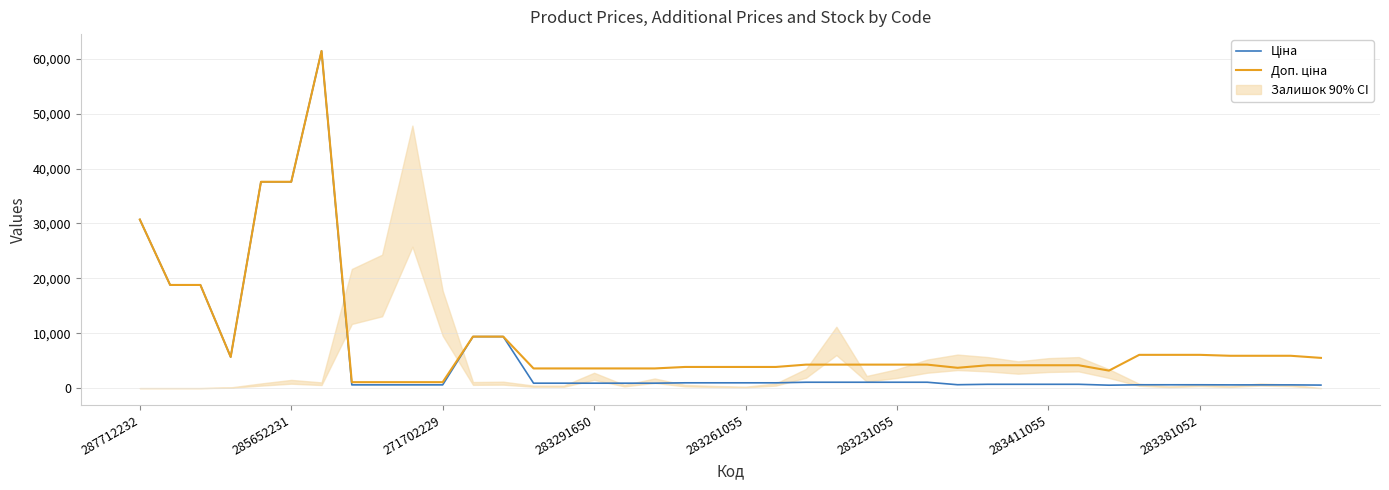

How many lines are shown in the chart?

2